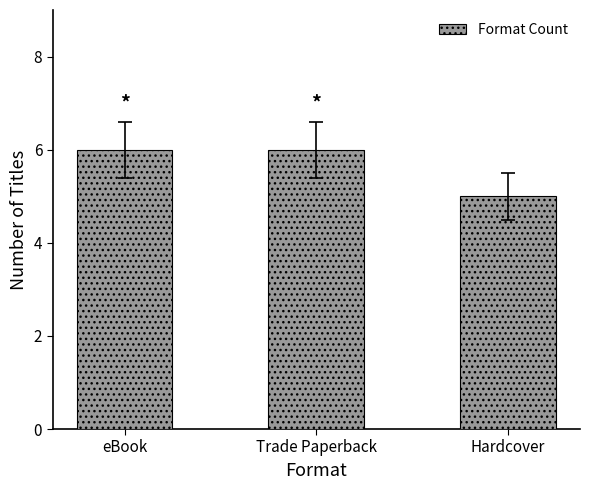

What is the smallest value displayed?

5